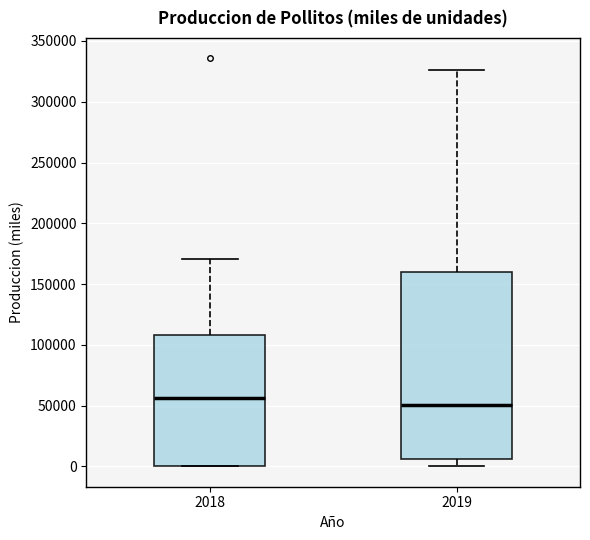

Reading left to right, transcribe this box plot: for each box, give where its median line is, the range the box spans, and where its two whiskers end, as read against the y-axis. The values are not printed on the chart, so give them approximately, as read against the axis.

2018: median 55000, box 0 to 110000, whiskers 0 to 170000
2019: median 50000, box 5000 to 160000, whiskers 0 to 325000